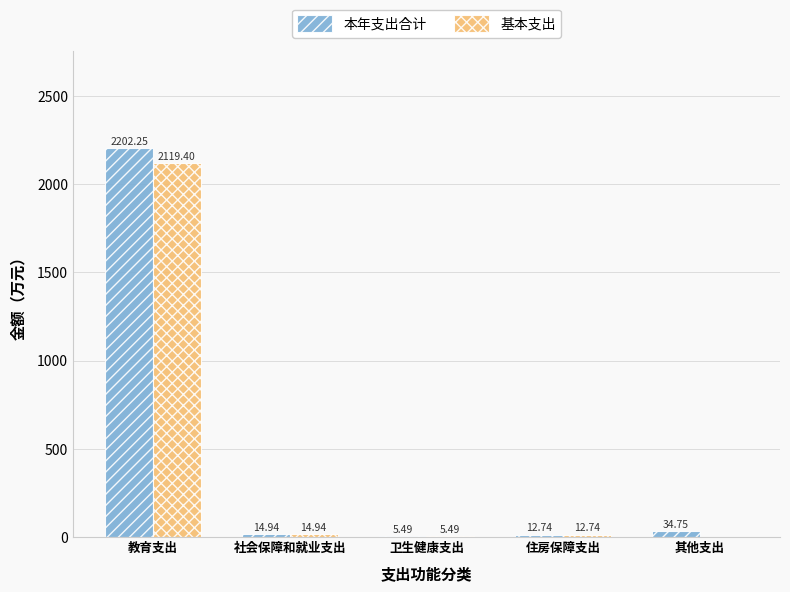

At which category does the chart reach its peak across all series?

教育支出